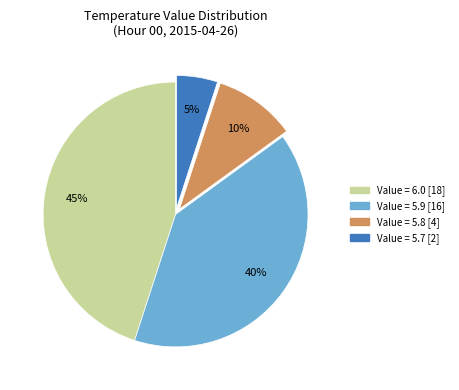

How many segments does this pie chart have?

4